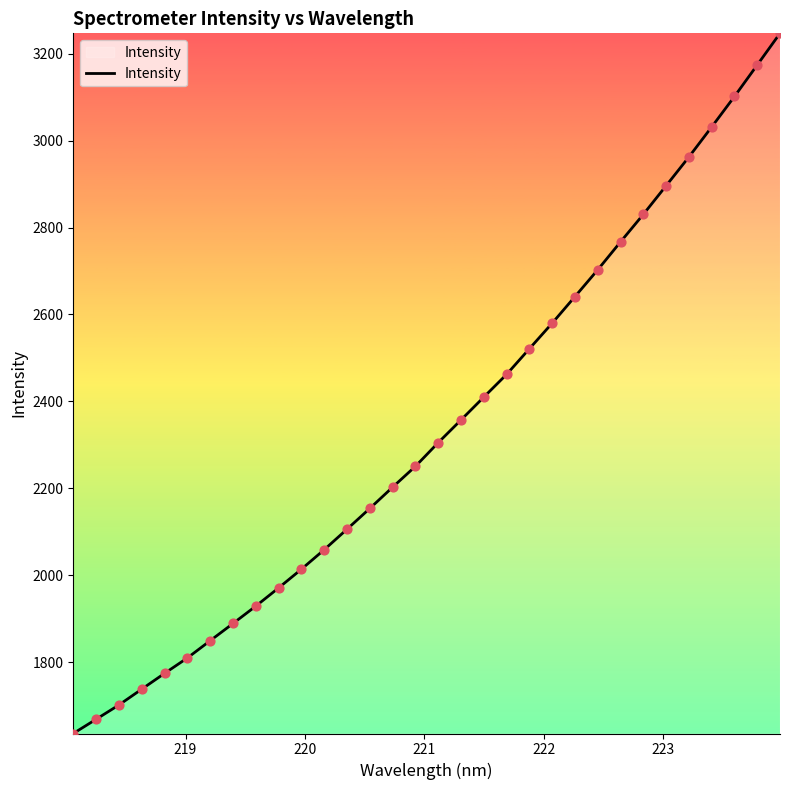

What is the smallest value displayed?

1636.2